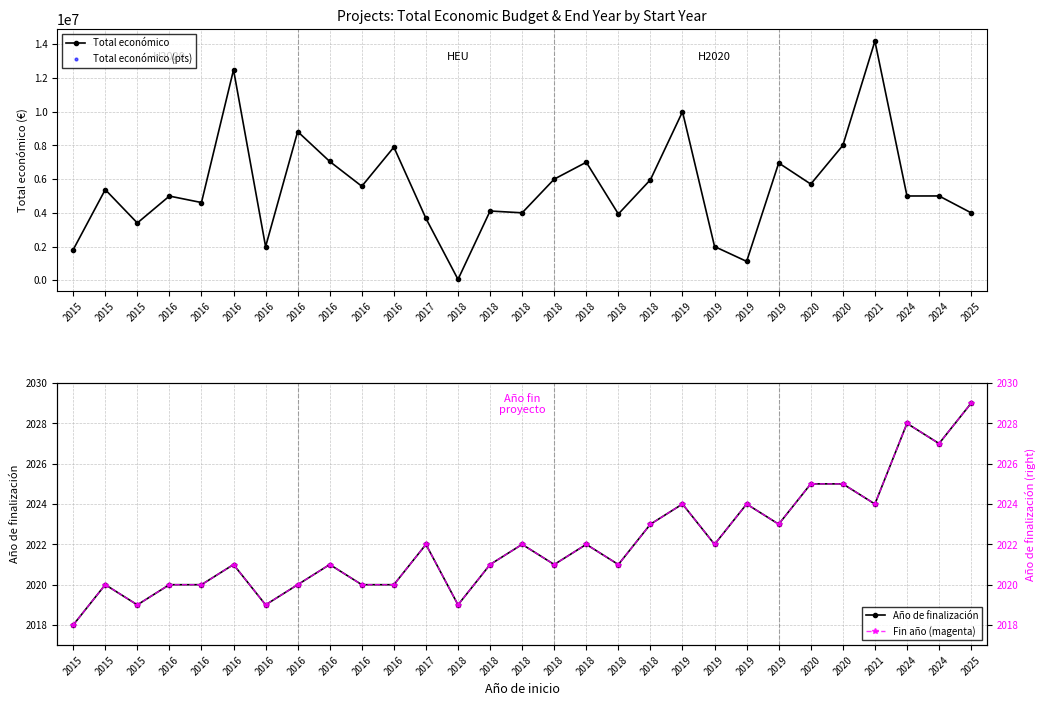

Which series changed the most between 2016 and 2024?

Total económico